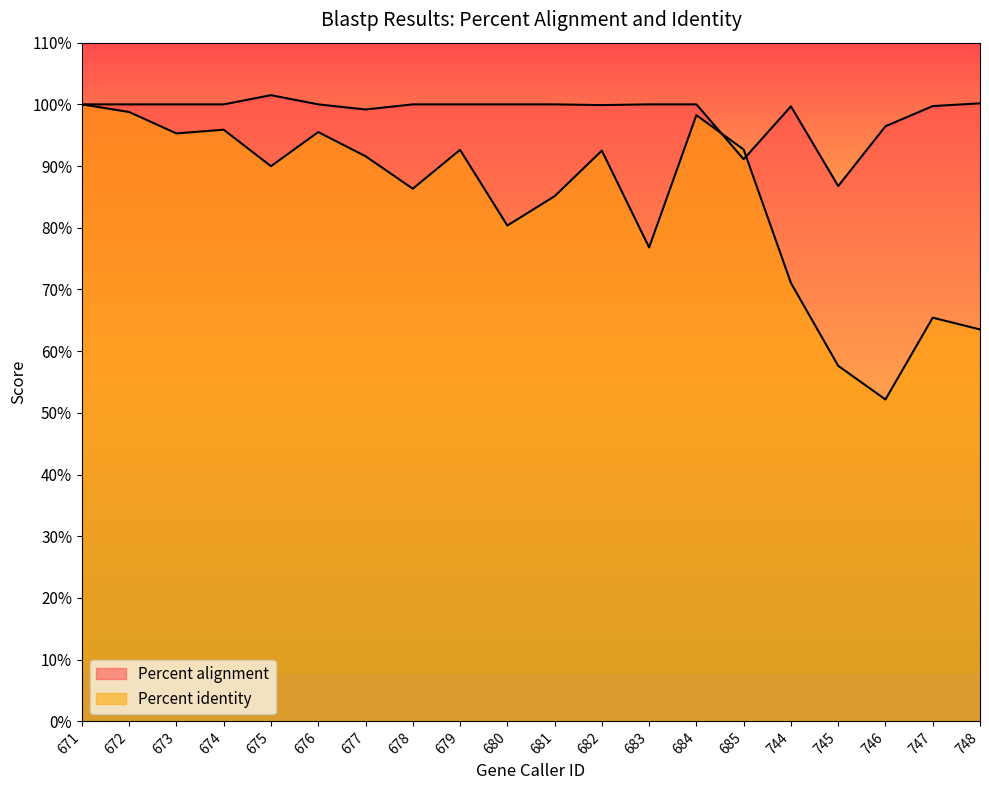

Which series has the largest total across all categories?

Percent alignment